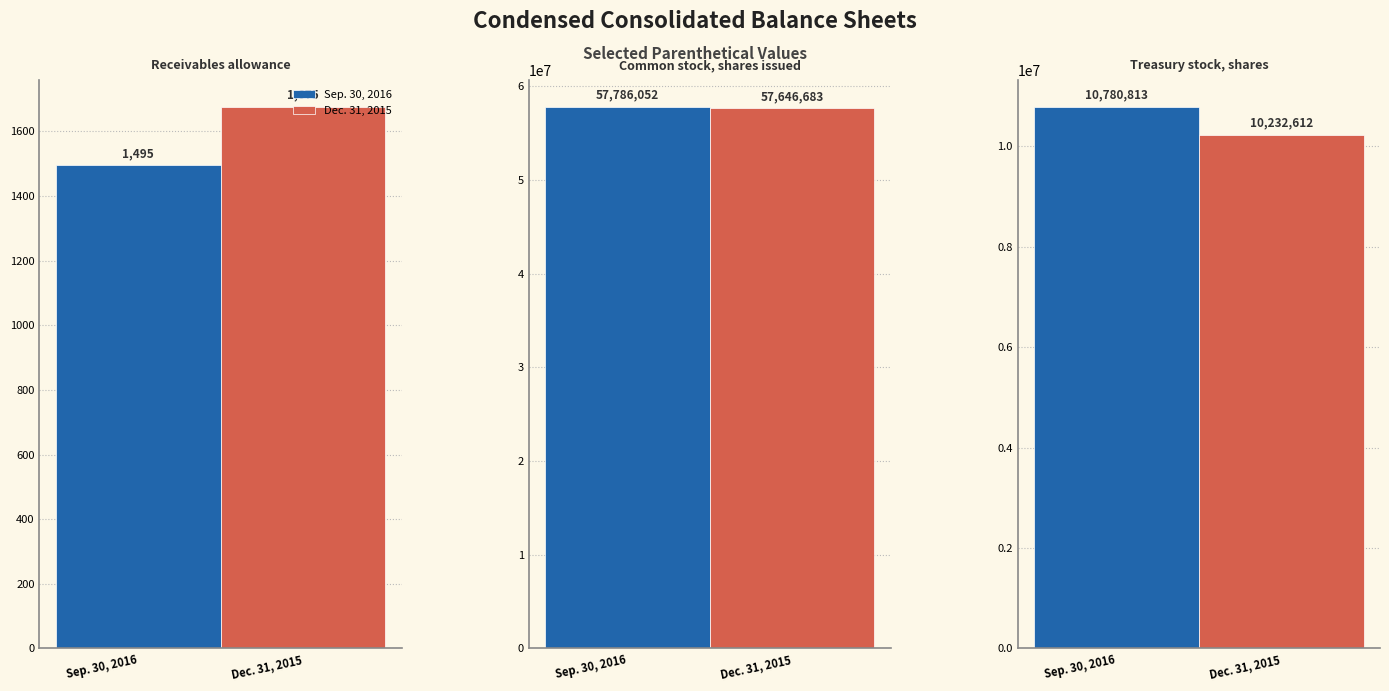

At which label does Dec. 31, 2015 first exceed 10232612?

Common stock, shares issued